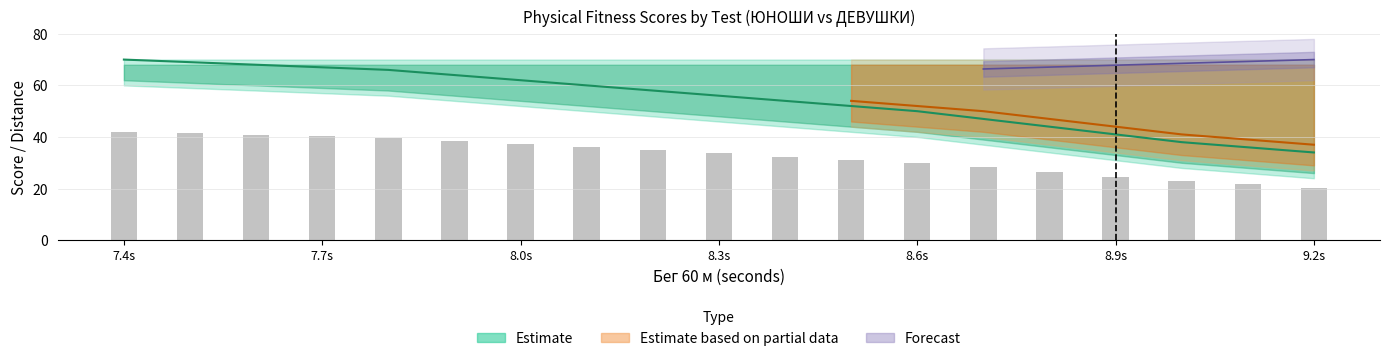

What is the value of the 16th bar from the left?

24.6